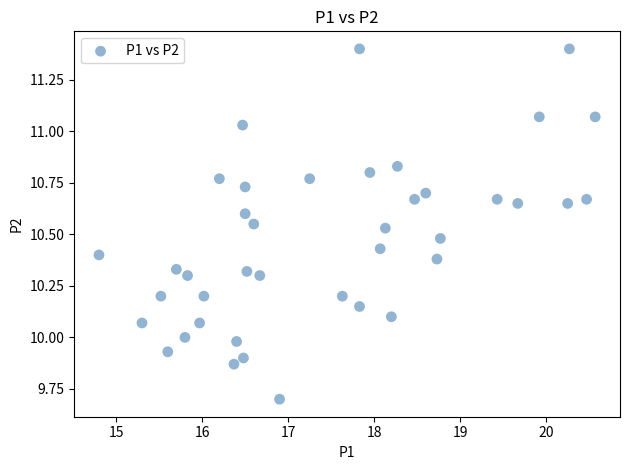

What is the range of X values (max minus min)?

5.8